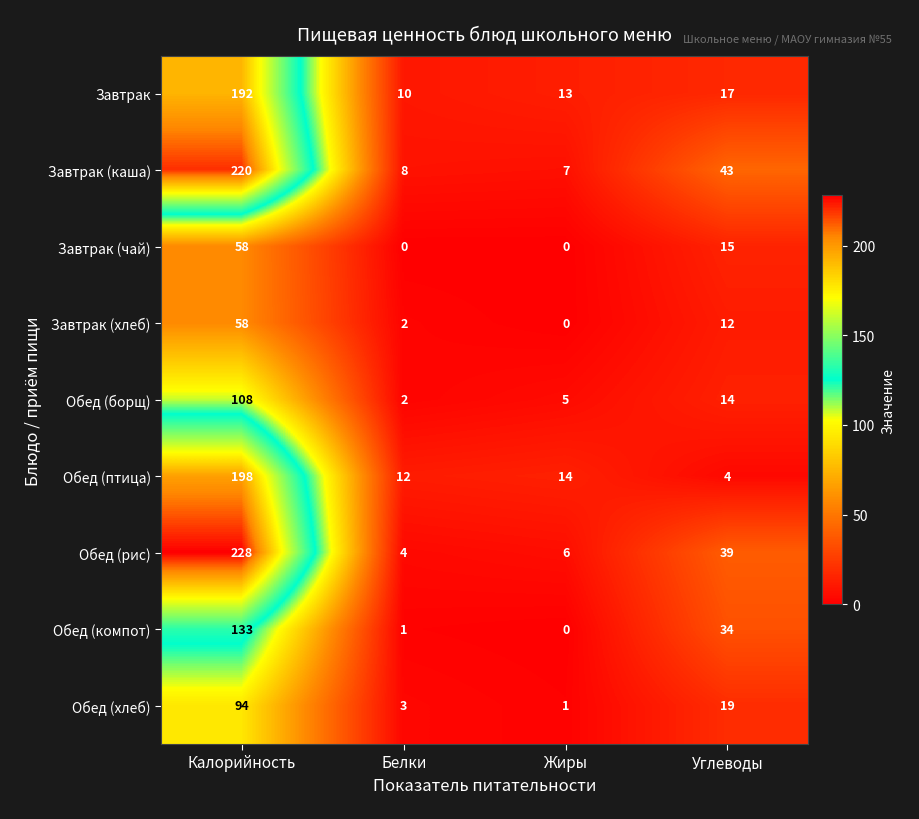

What is the difference between the Завтрак (хлеб) values at Калорийность and Жиры?

58